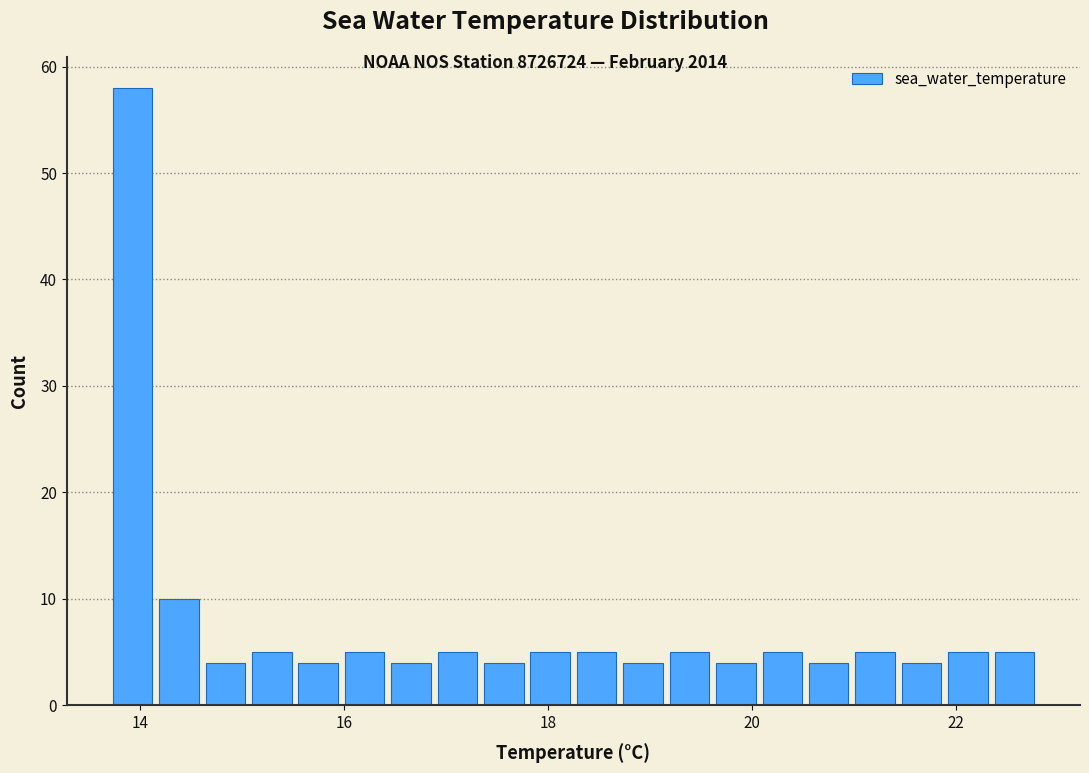

Around what value on the x-axis is the tallest bar? Give the approximate position of its centre, as read against the axis.

14.0